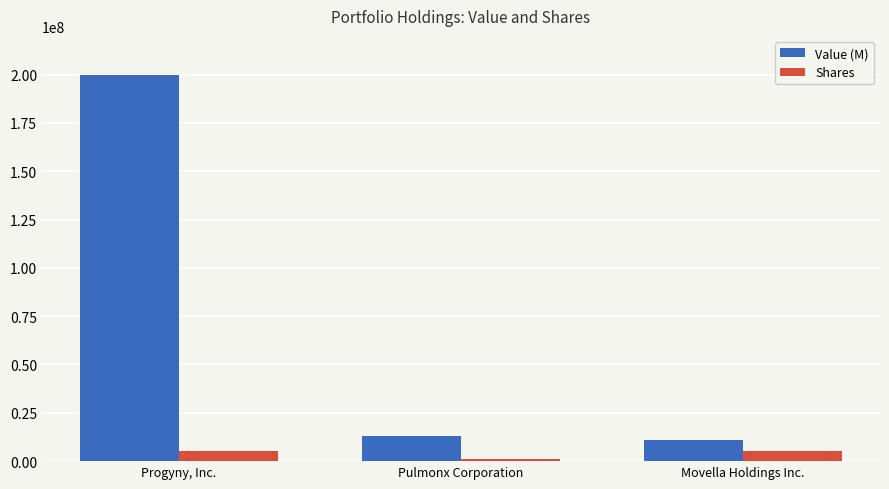

True or false: Value (M) has a value of 22341598 at Pulmonx Corporation.

False